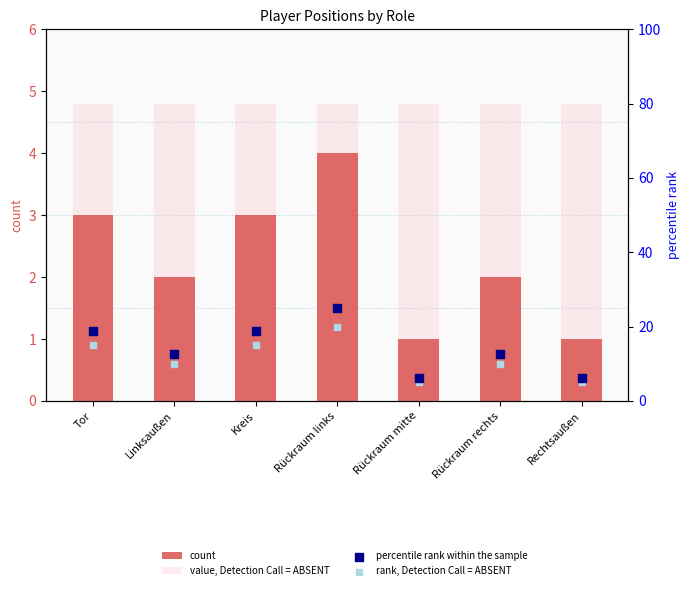

Which series has the largest total across all categories?

percentile rank within the sample